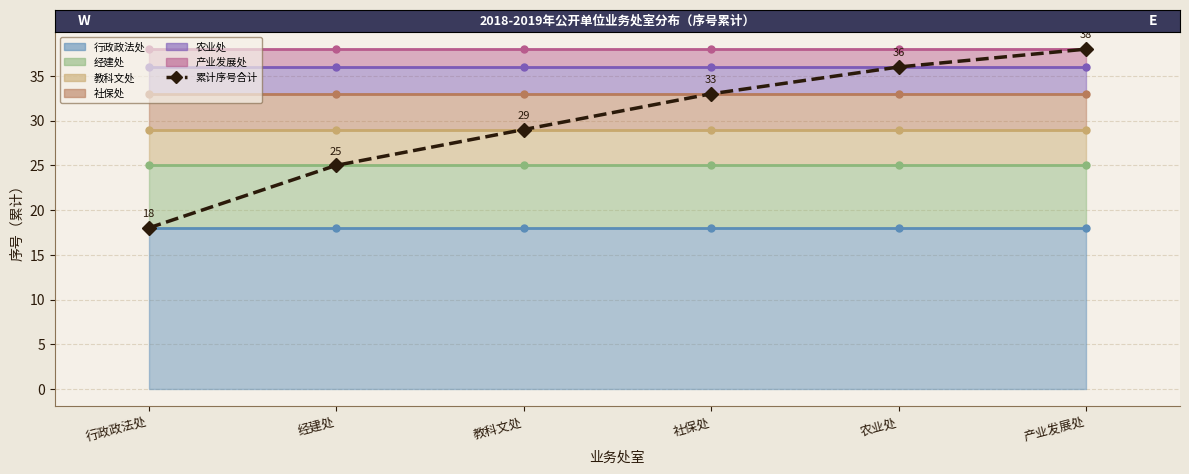

What is the maximum value shown in the chart?

38